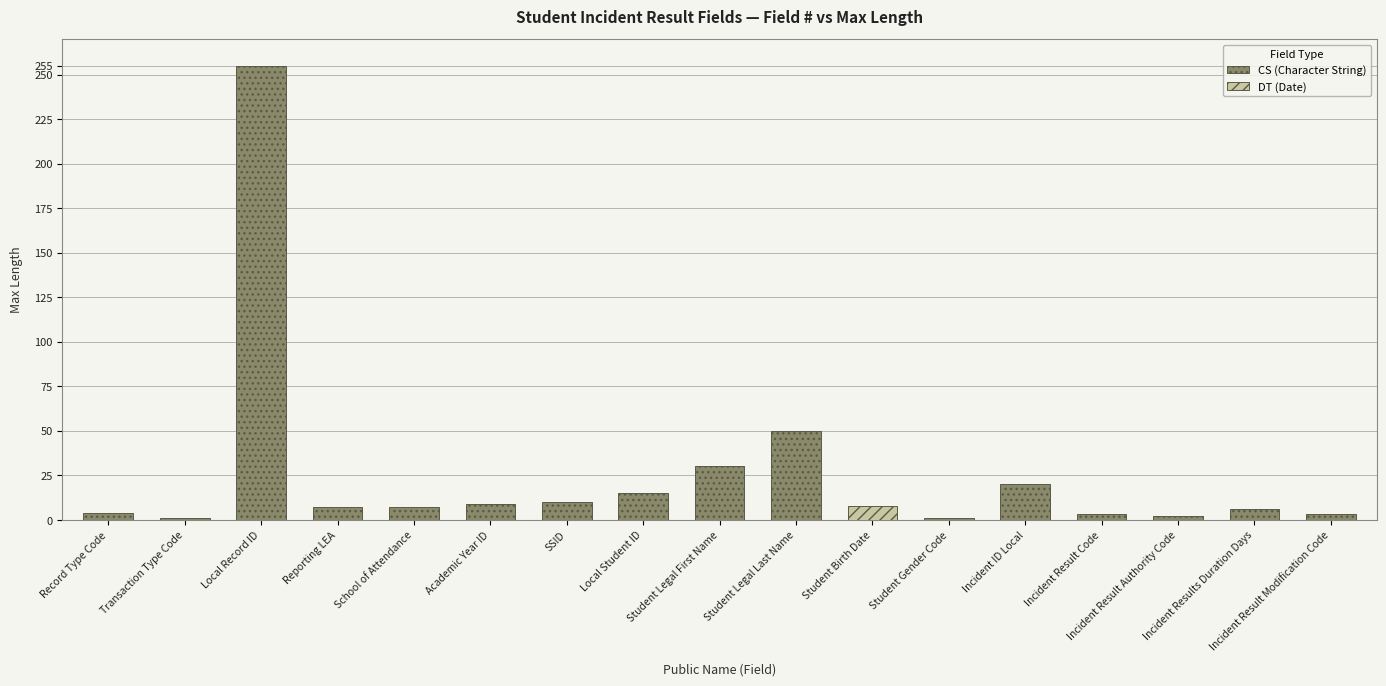

How many values in CS (Character String) are above zero?

16